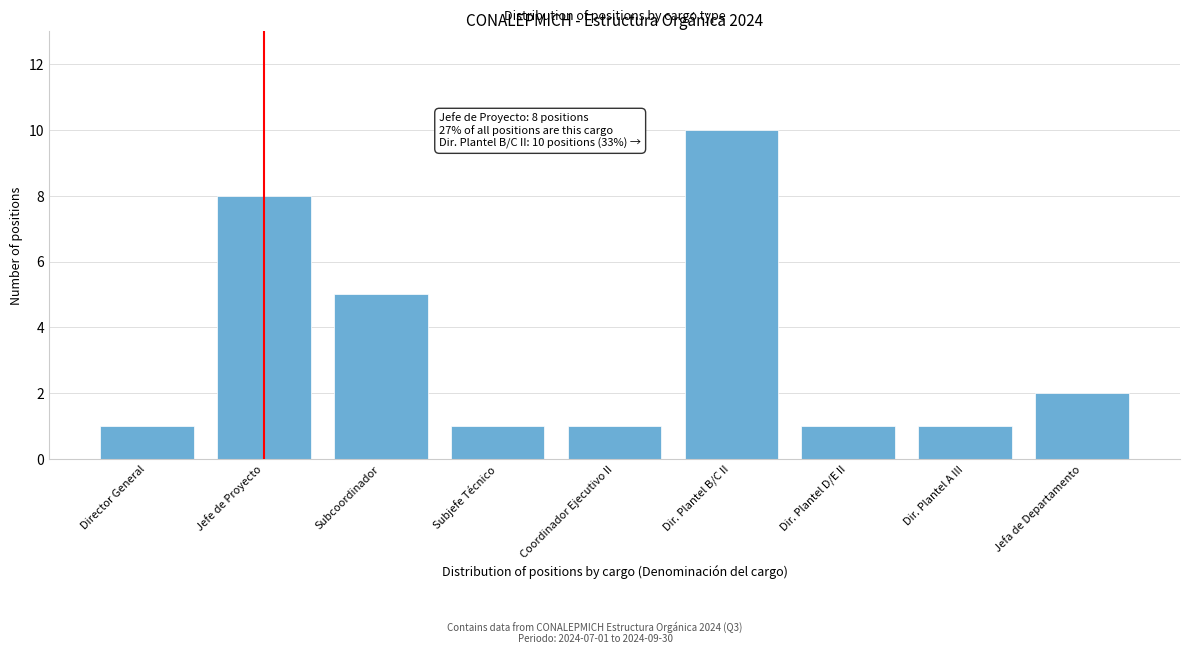

Reading left to right, list all the values displayed in this chart.

Director General=1	Jefe de Proyecto=8	Subcoordinador=5	Subjefe Técnico=1	Coordinador Ejecutivo II=1	Dir. Plantel B/C II=10	Dir. Plantel D/E II=1	Dir. Plantel A III=1	Jefa de Departamento=2